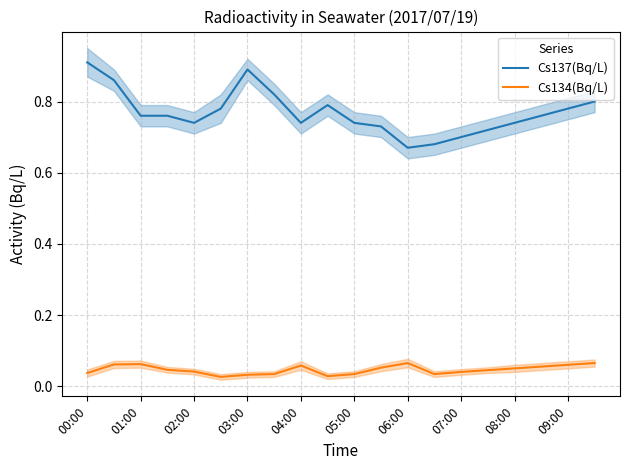

The value of Cs134(Bq/L) at 09:00 is 0.0. True or false?

False